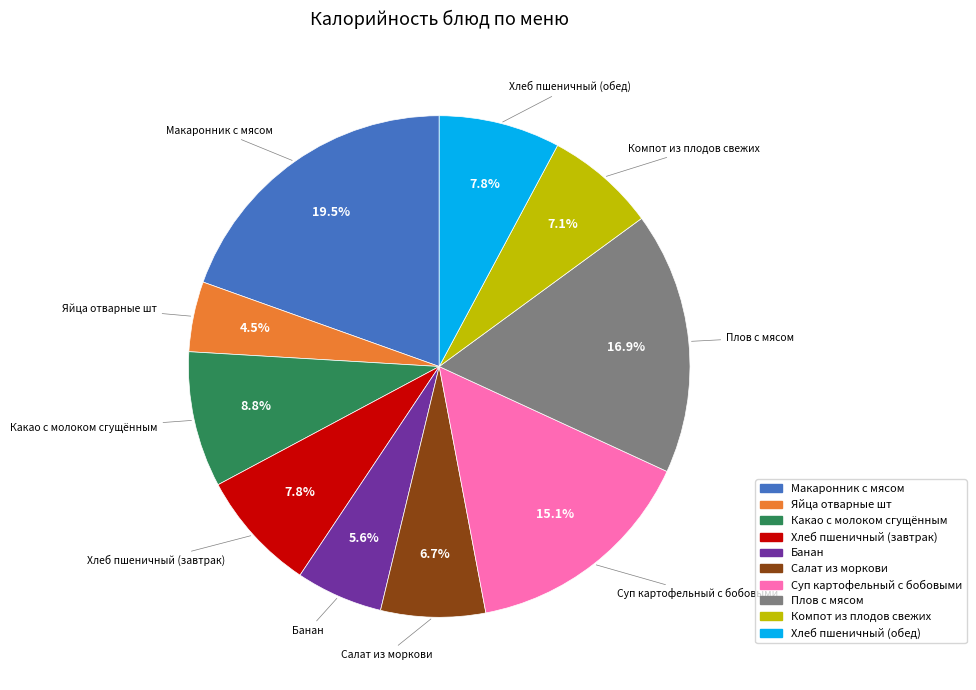

Is Банан the majority of the pie?

No